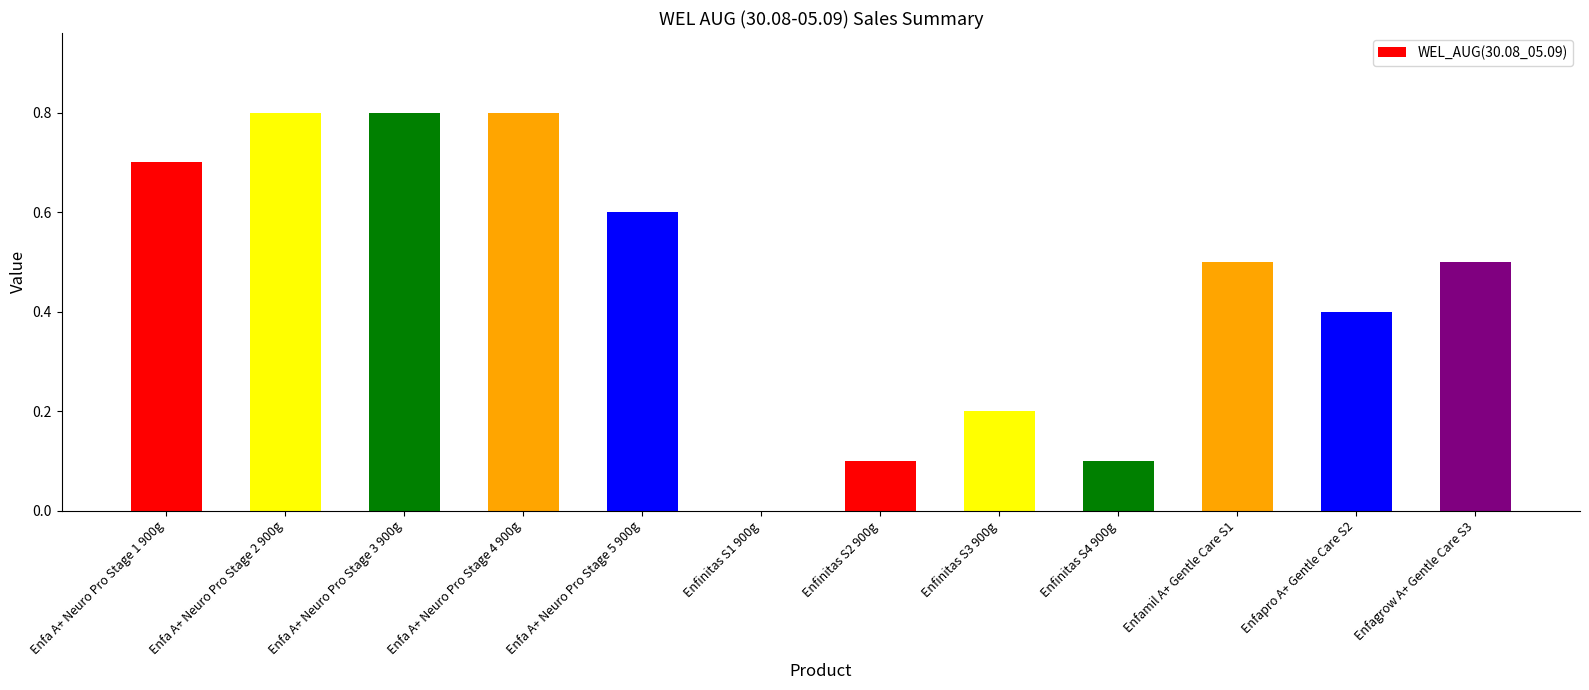

Reading right to left, transcribe all the data shown in this chart.

Enfagrow A+ Gentle Care S3=0.5	Enfapro A+ Gentle Care S2=0.4	Enfamil A+ Gentle Care S1=0.5	Enfinitas S4 900g=0.1	Enfinitas S3 900g=0.2	Enfinitas S2 900g=0.1	Enfinitas S1 900g=0.0	Enfa A+ Neuro Pro Stage 5 900g=0.6	Enfa A+ Neuro Pro Stage 4 900g=0.8	Enfa A+ Neuro Pro Stage 3 900g=0.8	Enfa A+ Neuro Pro Stage 2 900g=0.8	Enfa A+ Neuro Pro Stage 1 900g=0.7